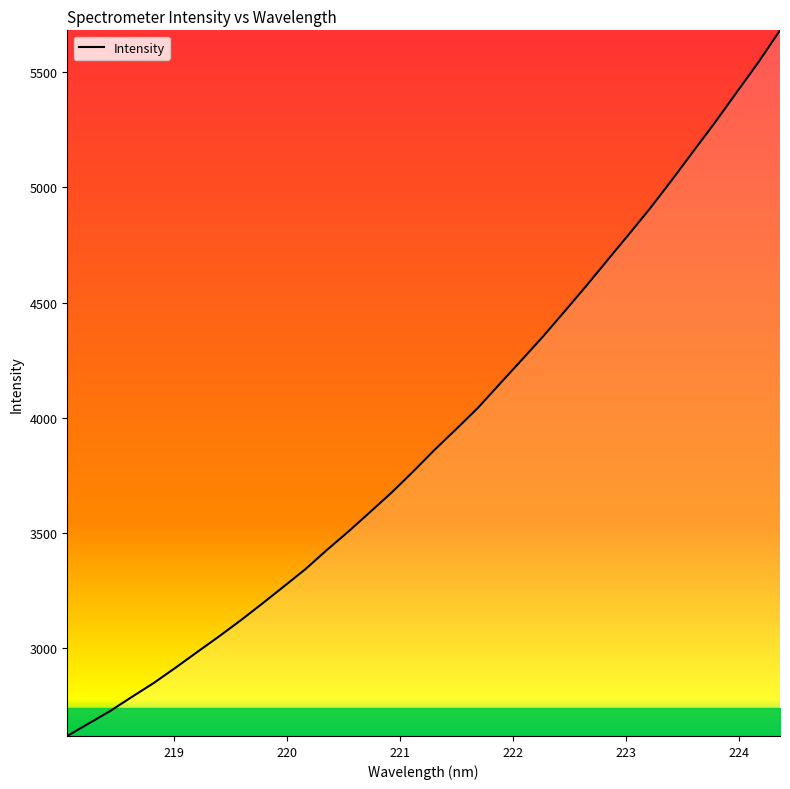

How many values are below 3860?

17